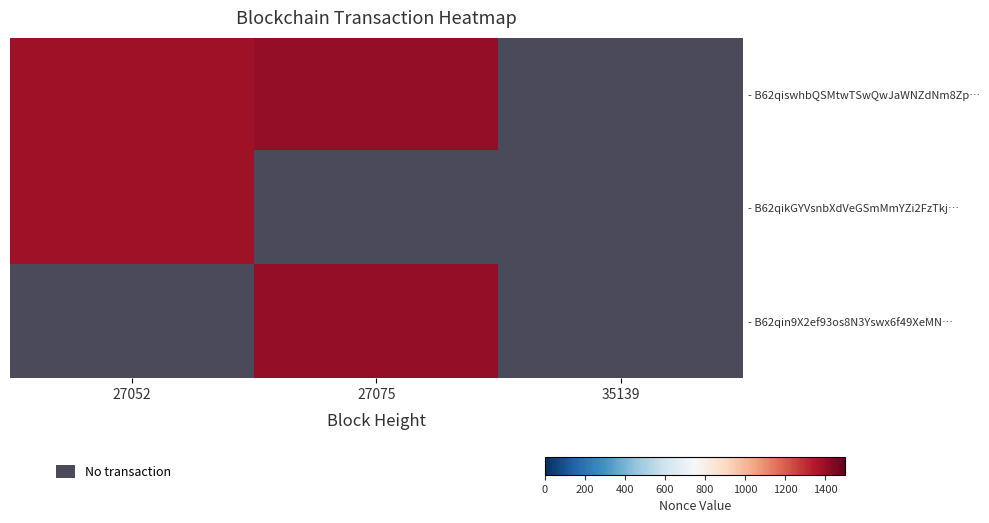

At which category is the sum across all series the highest?

27075